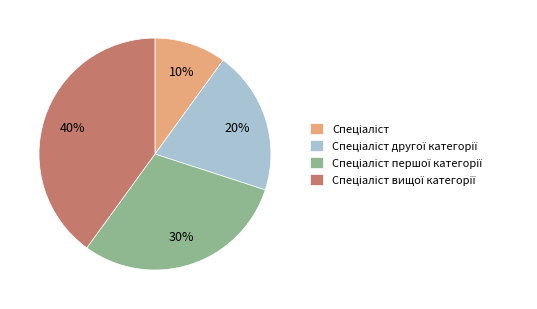

To the nearest percent, what is the difference between the largest and smallest slice percentages?

30%